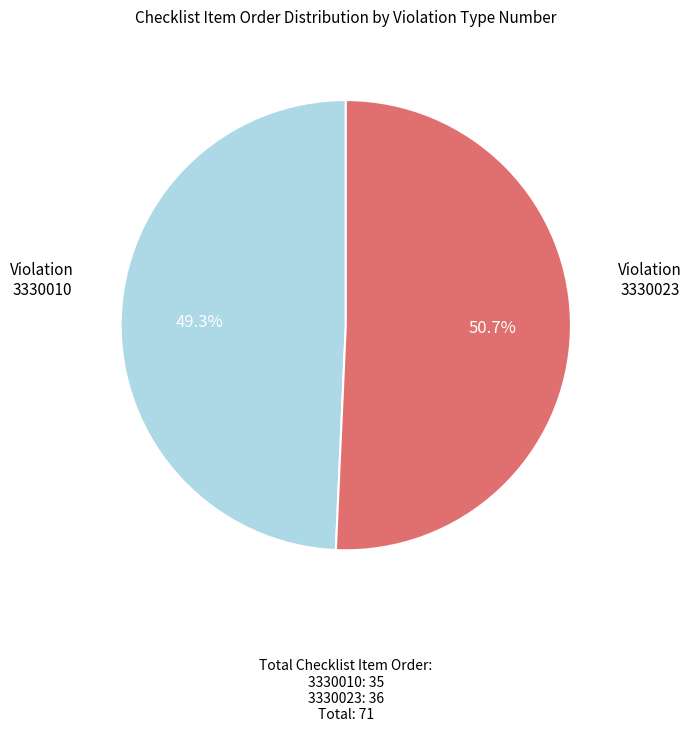

Which category has the biggest portion of the pie?

3330023